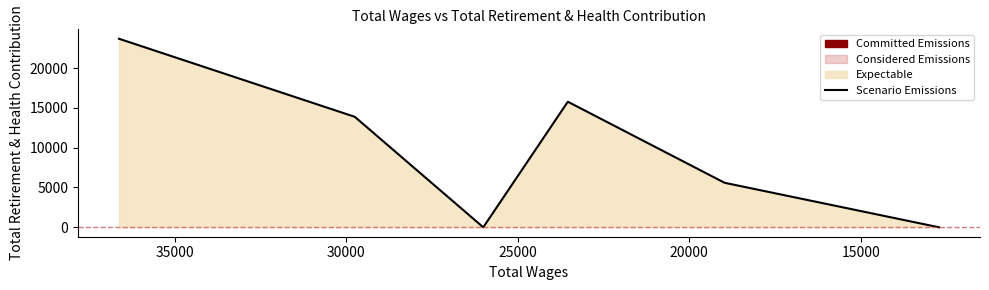

Reading left to right, what are all the values shown in this chart?

23672	13873	0	15765	5588	0